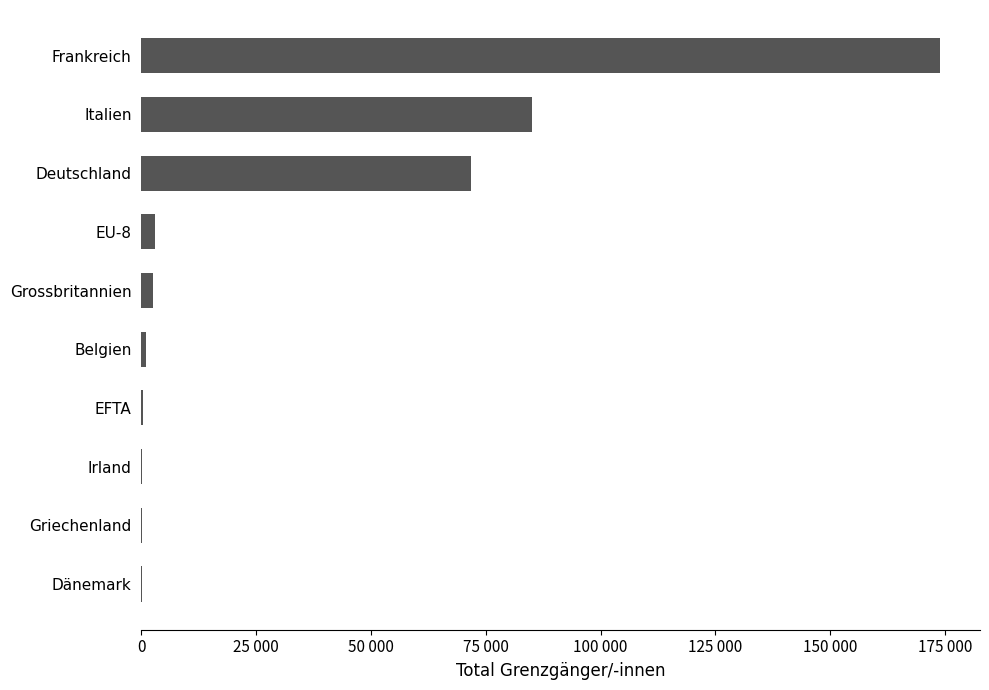

What is the sum of all values?

338034